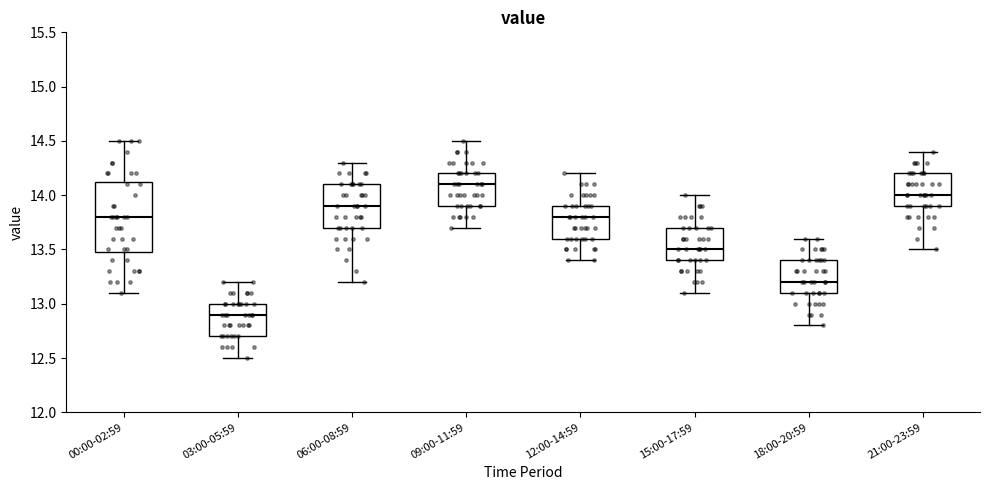

Reading left to right, read every box against the y-axis: the position of its median line, the range the box covers, and the ends of its whiskers. The values are not printed on the chart, so give them approximately, as read against the axis.

00:00-02:59: median 13.80, box 13.50 to 14.15, whiskers 13.10 to 14.50
03:00-05:59: median 12.90, box 12.70 to 13.00, whiskers 12.50 to 13.20
06:00-08:59: median 13.90, box 13.70 to 14.10, whiskers 13.20 to 14.30
09:00-11:59: median 14.10, box 13.90 to 14.20, whiskers 13.70 to 14.50
12:00-14:59: median 13.80, box 13.60 to 13.90, whiskers 13.40 to 14.20
15:00-17:59: median 13.50, box 13.40 to 13.70, whiskers 13.10 to 14.00
18:00-20:59: median 13.20, box 13.10 to 13.40, whiskers 12.80 to 13.60
21:00-23:59: median 14.00, box 13.90 to 14.20, whiskers 13.50 to 14.40